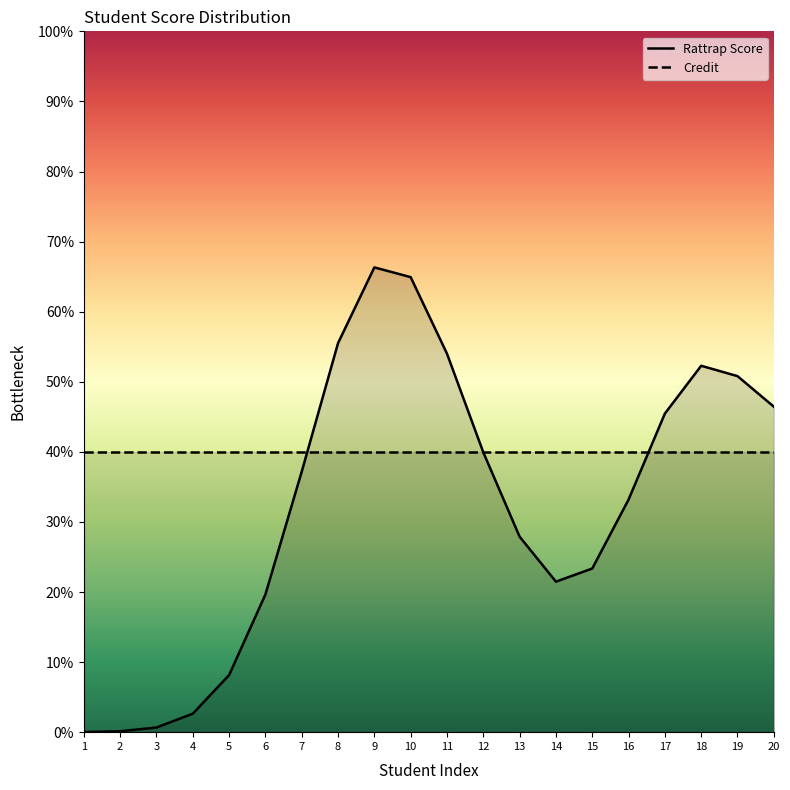

Which has a higher value, 8 or 20?

8